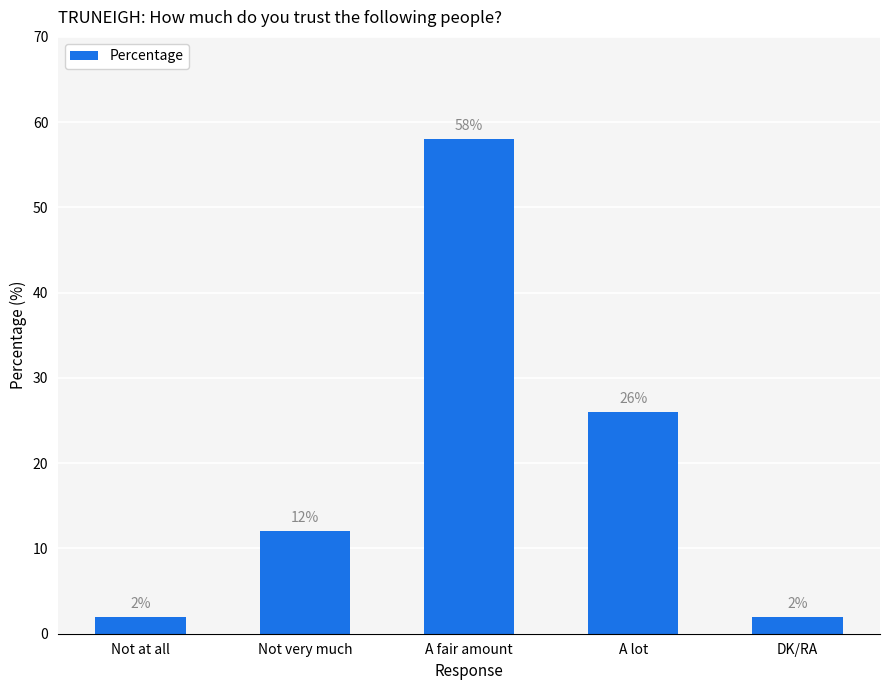

What is the label of the 3rd bar from the left?

A fair amount